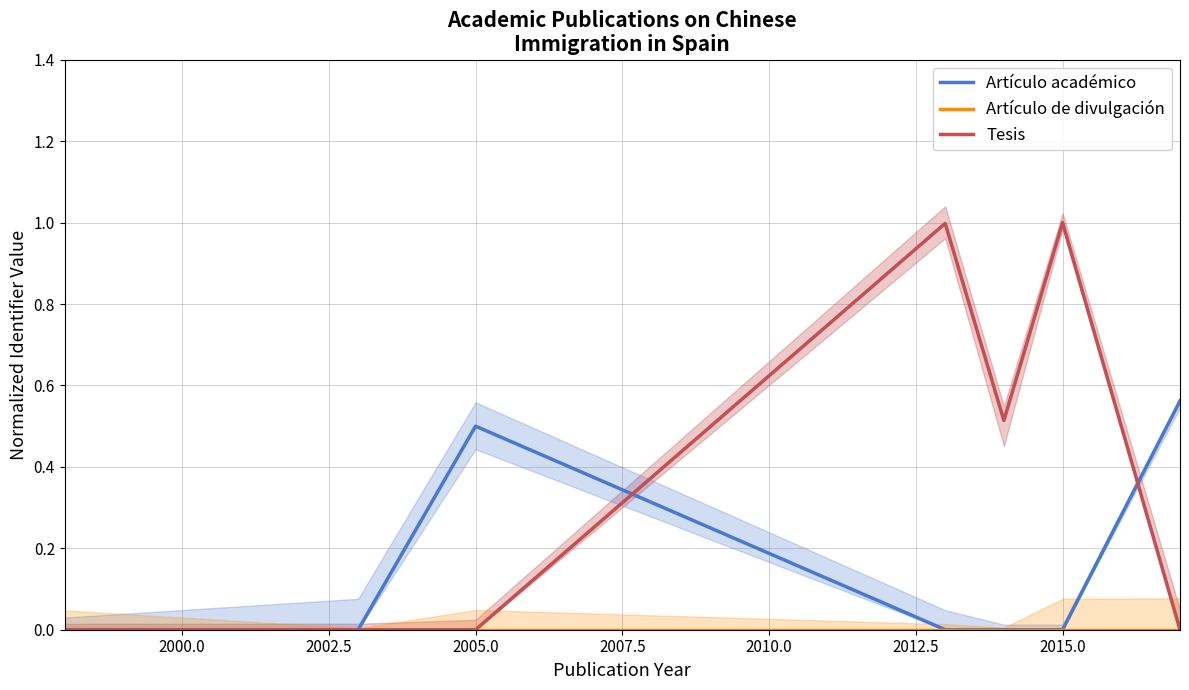

What is the value of the Tesis point at the 5th from the left?

0.5